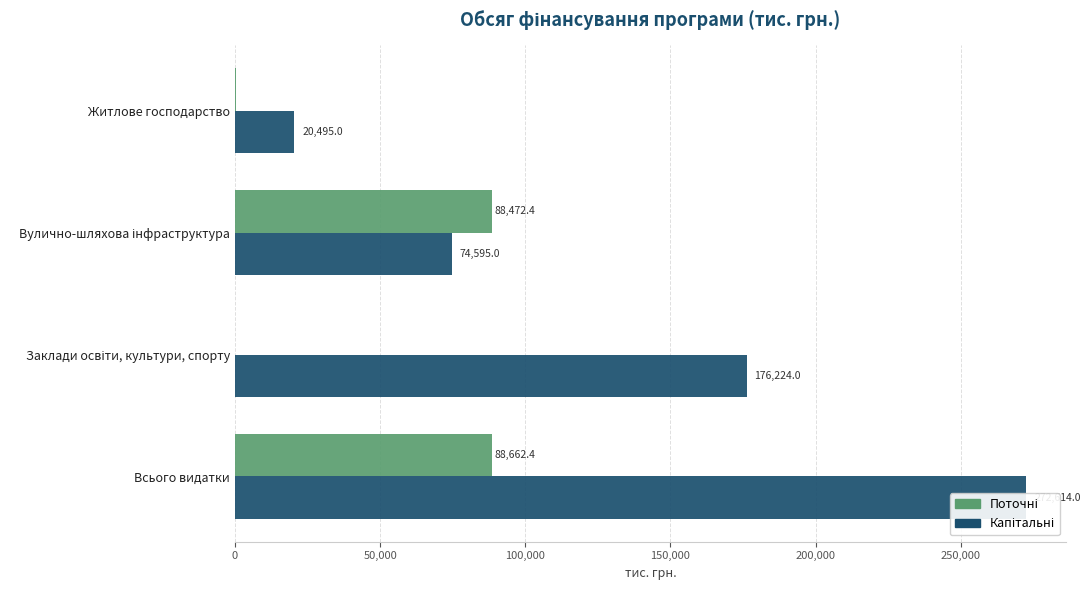

Is the value of Поточні at Житлове господарство greater than the value of Капітальні at Всього видатки?

No